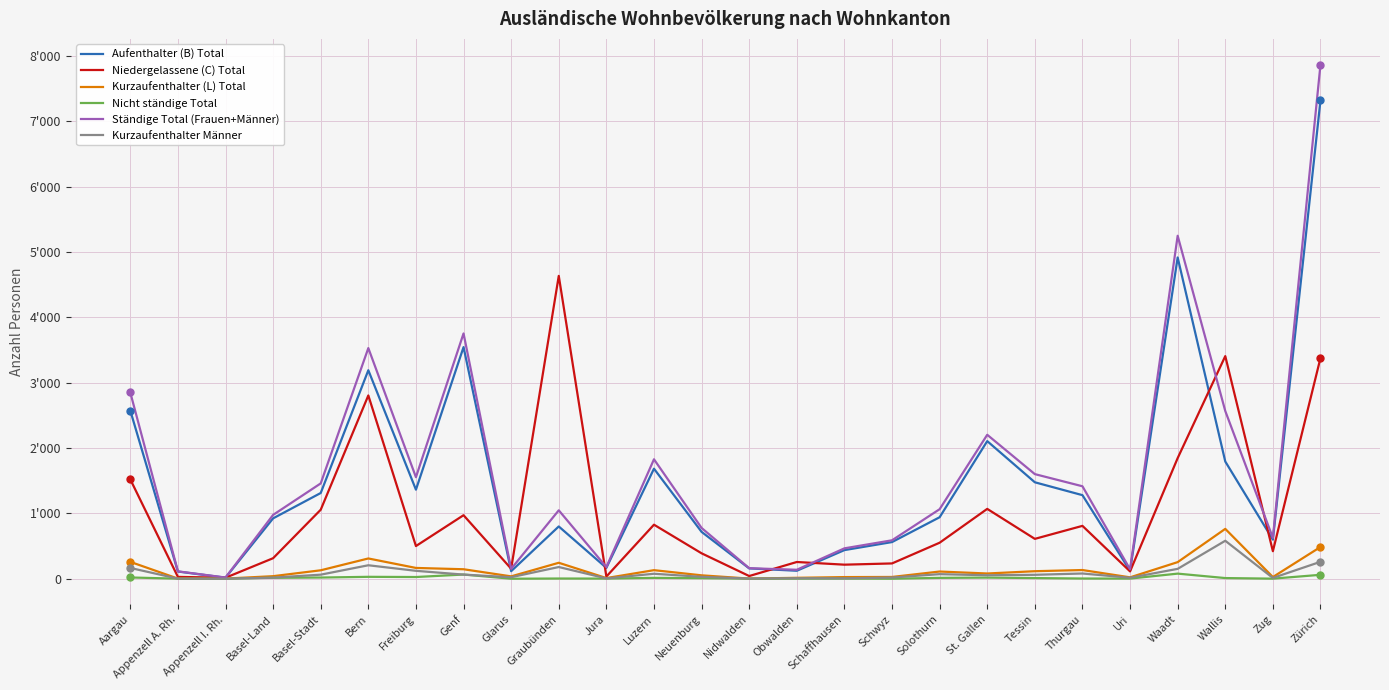

Is this an area chart (filled region under the line)?

No